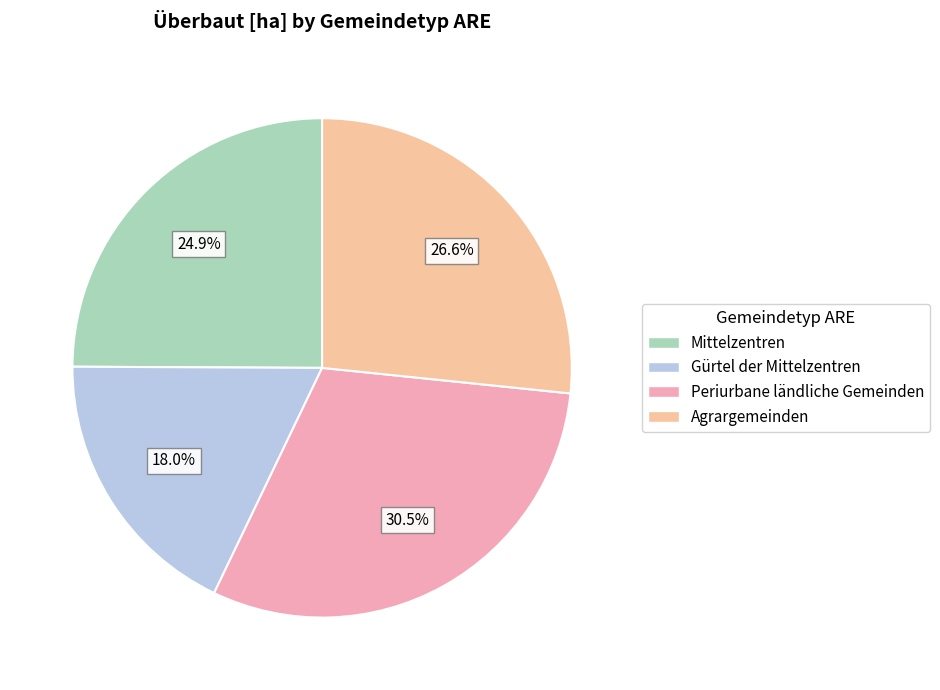

The Gürtel der Mittelzentren slice represents 18% of the pie. True or false?

True